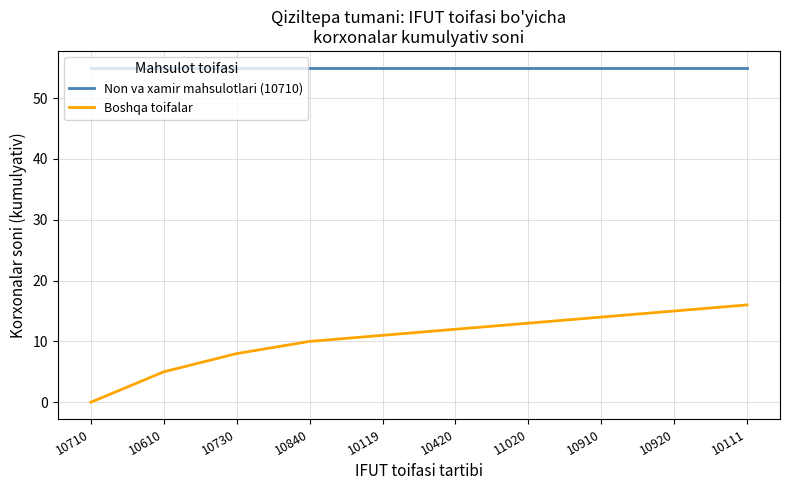

How many lines are shown in the chart?

2